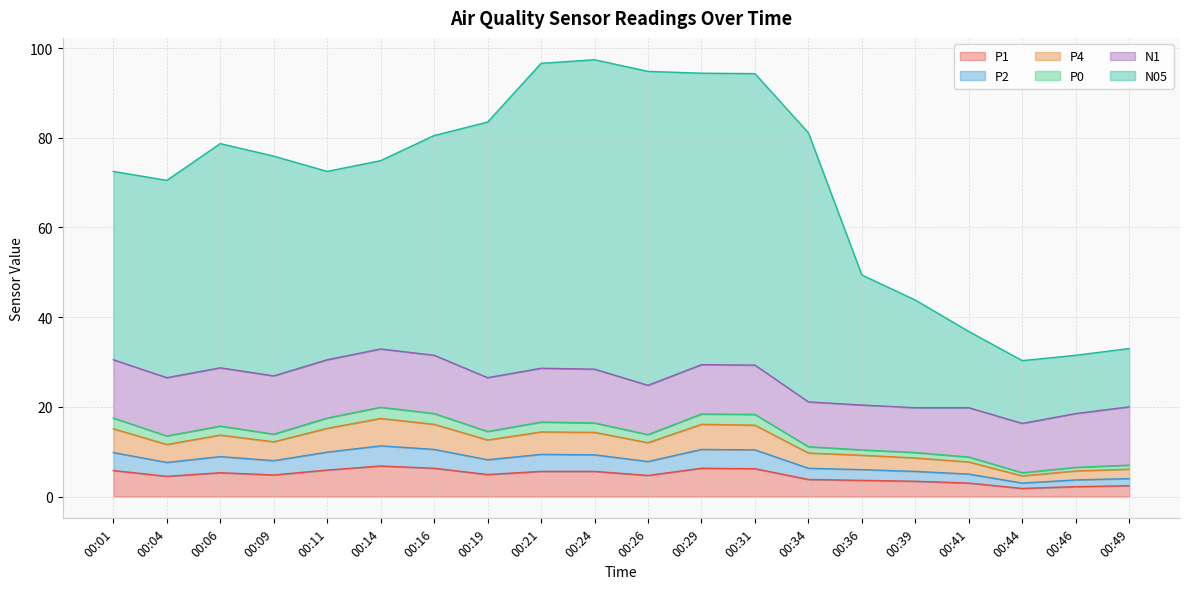

At which category does P2 reach its first local valley?

00:04